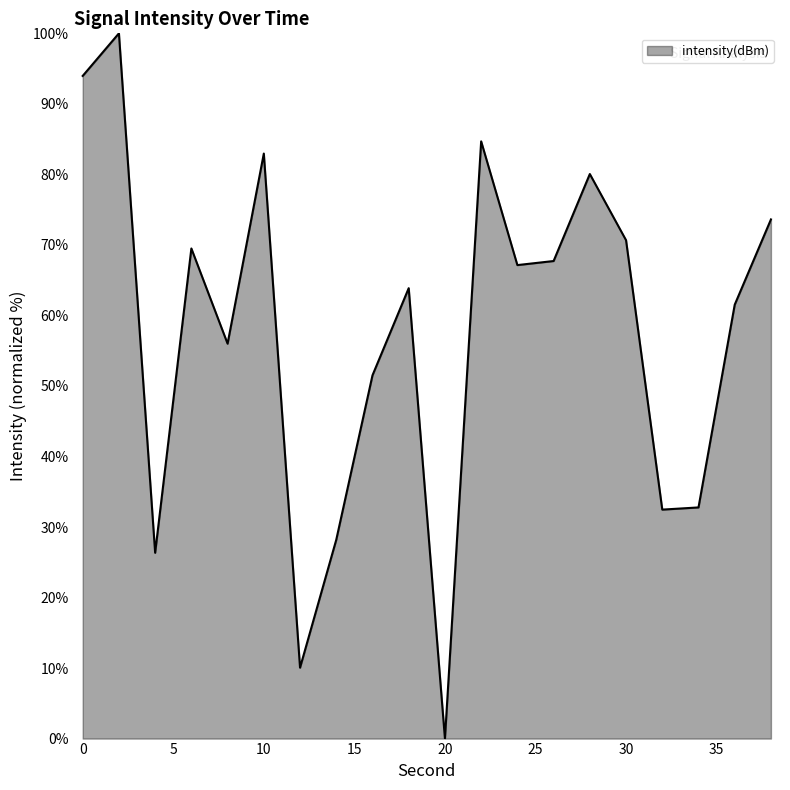

How many values exceed 67?

10